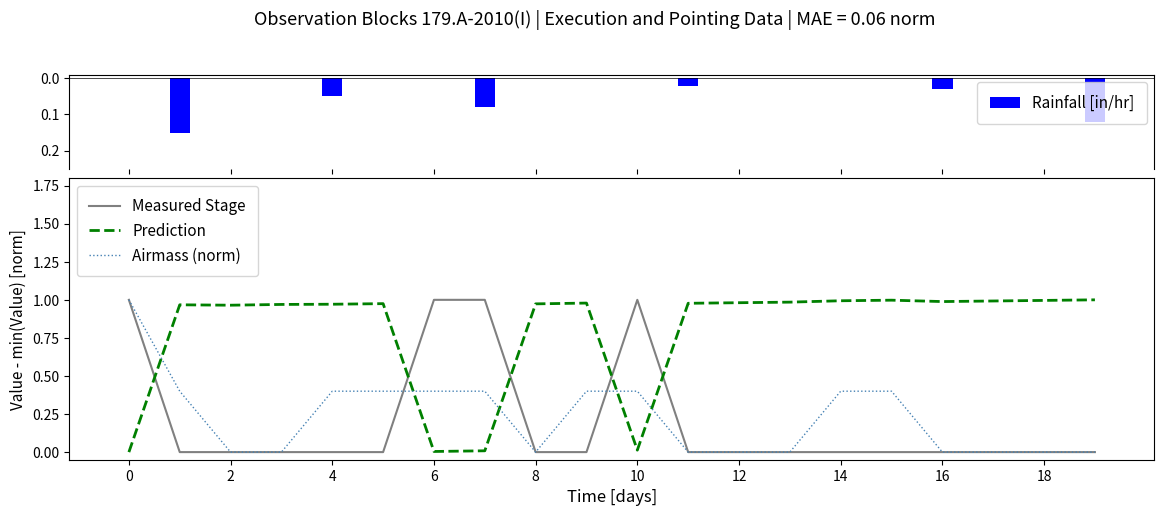

Are the bars grouped side by side (vs. stacked)?

Yes